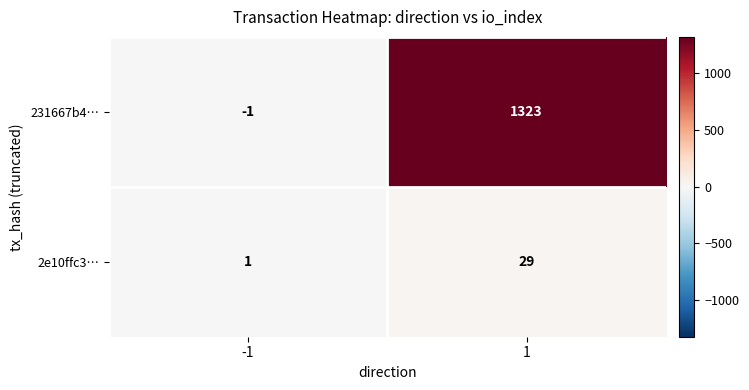

What is the difference between the maximum and minimum values in the 2e10ffc3… series?

28